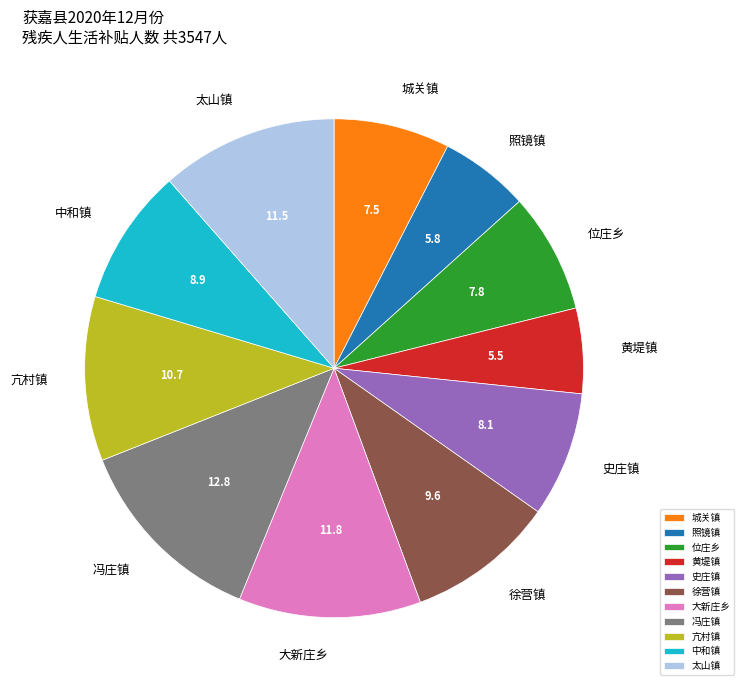

Between 史庄镇 and 徐营镇, which is larger?

徐营镇